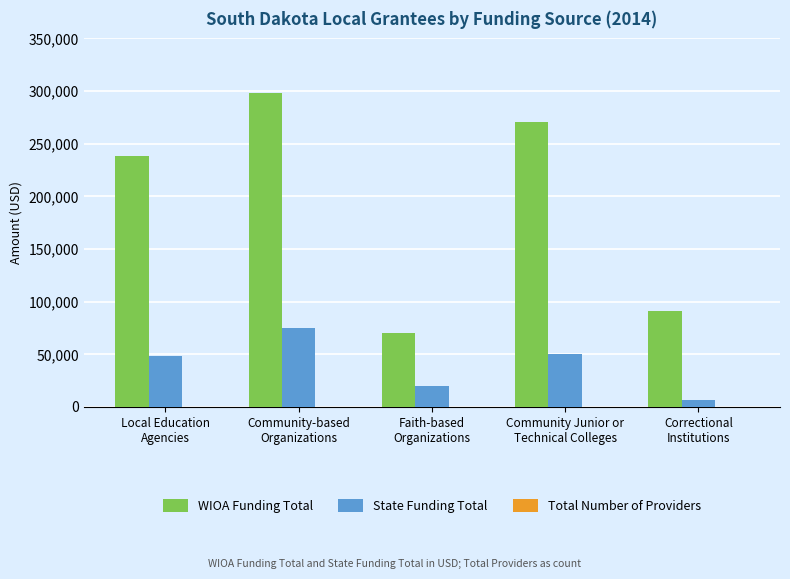

Which series has the largest total across all categories?

WIOA Funding Total